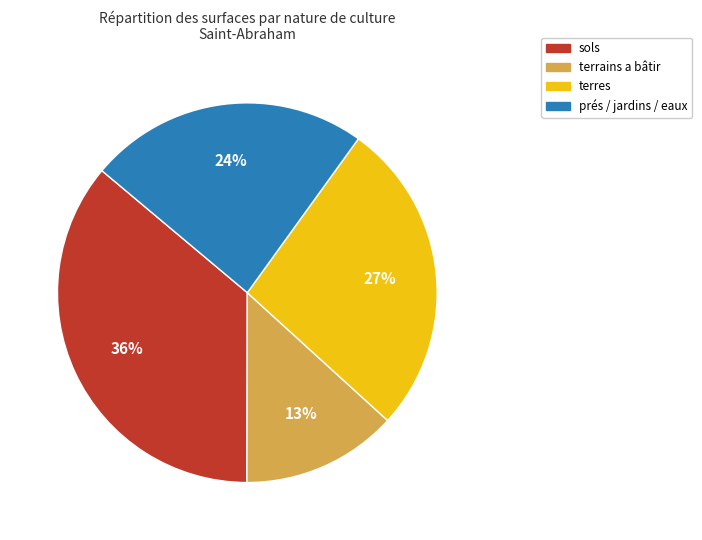

How many slices are in this pie chart?

4